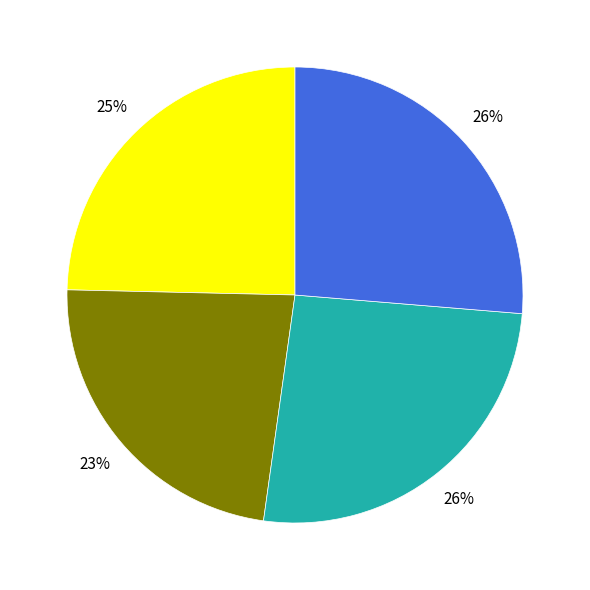

Is there a majority slice in this chart?

No